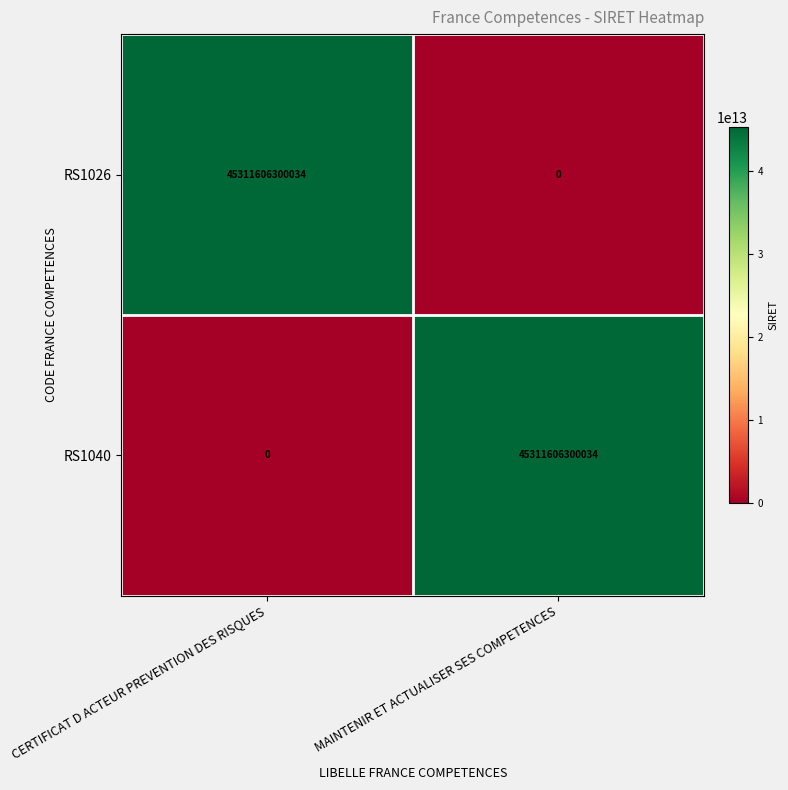

The RS1026 series shows 0 at MAINTENIR ET ACTUALISER SES COMPETENCES. True or false?

True